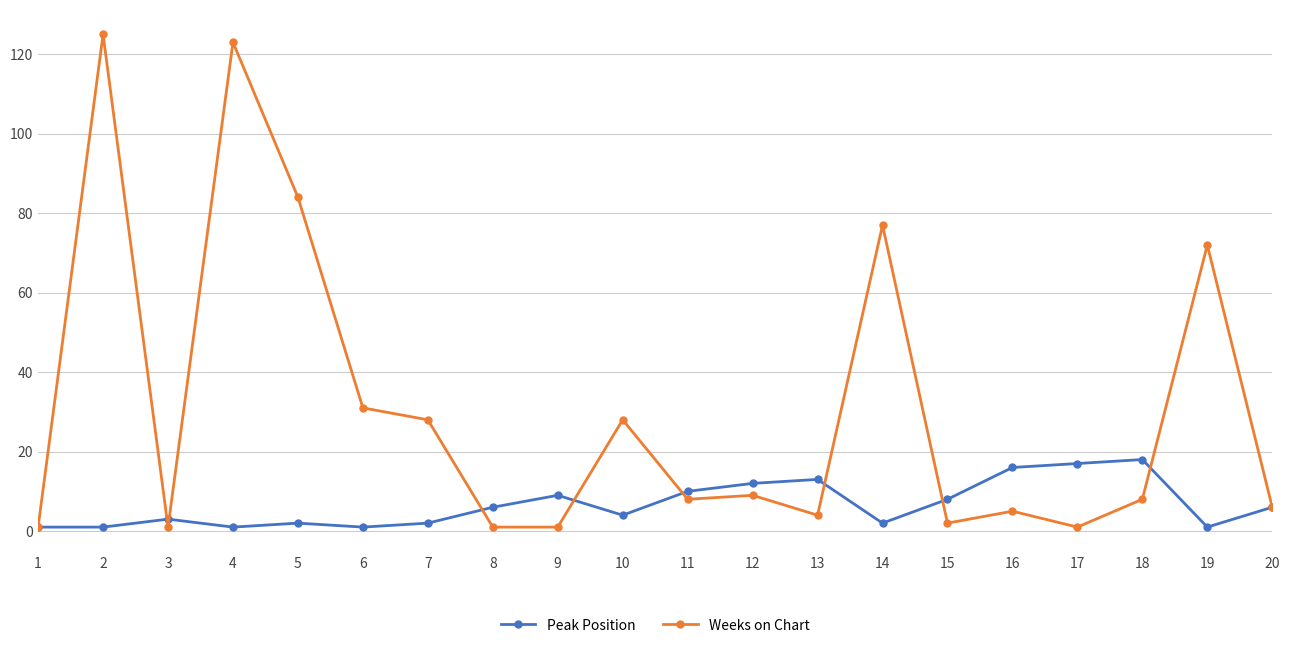

What is the maximum value shown in the chart?

125